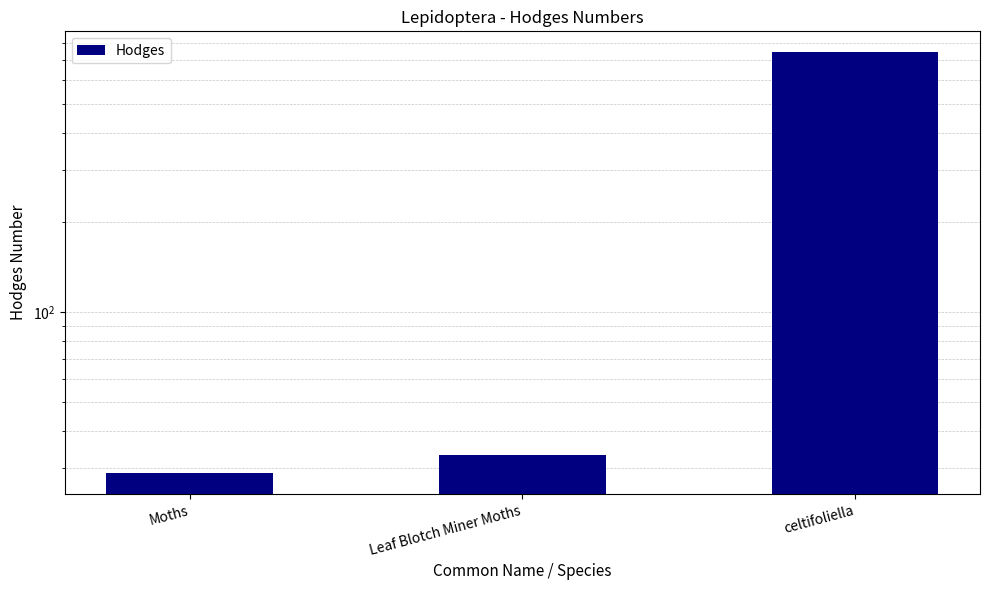

True or false: the data shows 742.0 at celtifoliella.

True